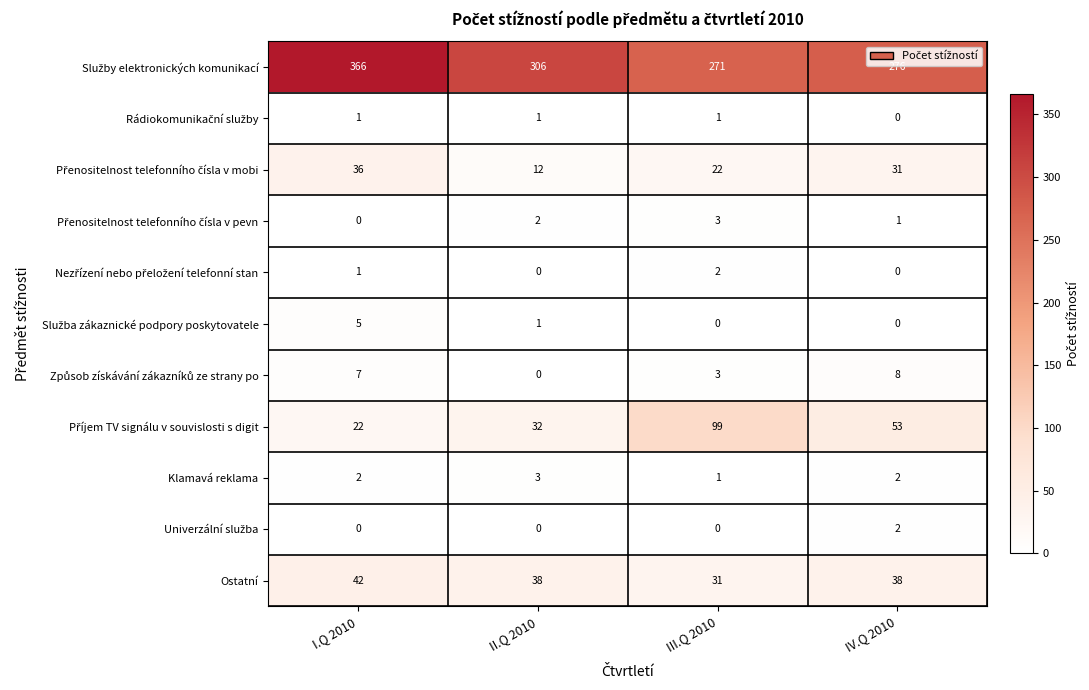

What is the spread (max minus min) of values at II.Q 2010?

306